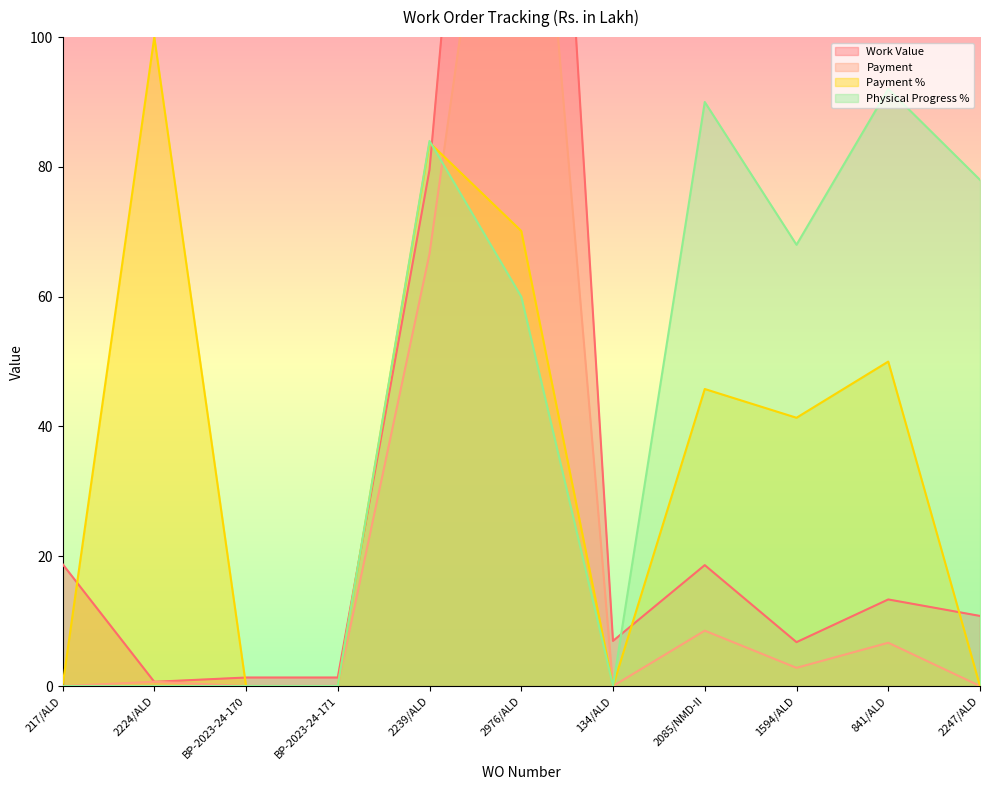

What is the label of the 11th point from the left?

2247/ALD